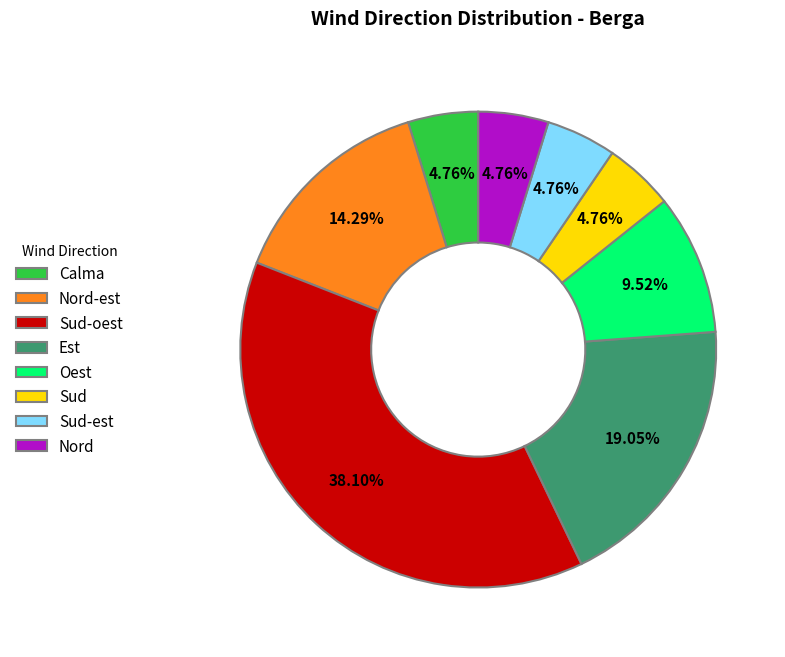

What is the ratio of the value at Sud to the value at Nord?

1.0